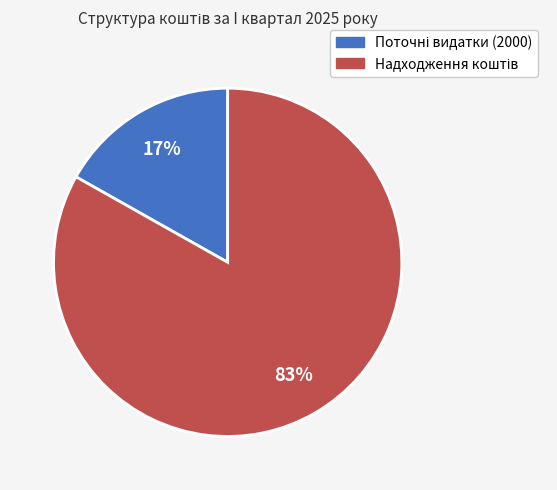

To the nearest percent, what is the average slice percentage?

50%